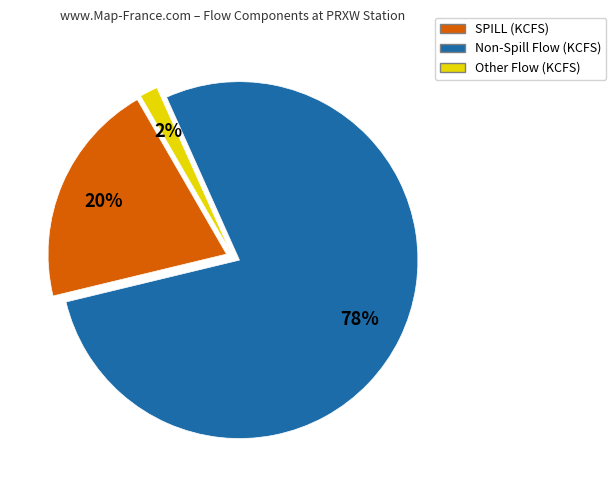

What is the largest slice in the pie chart?

Non-Spill Flow (KCFS)